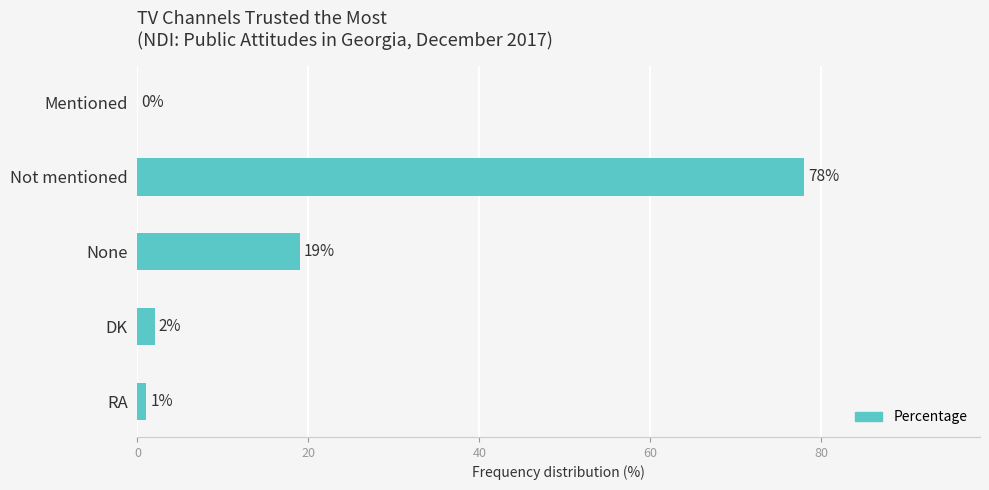

How many series are shown in this chart?

1